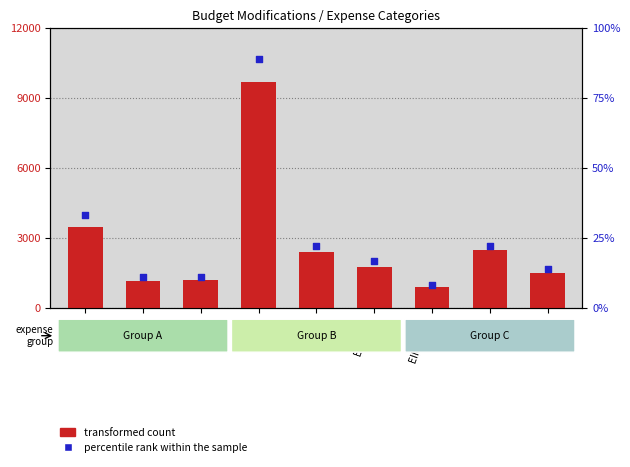

What is the total value across all series at EIM-2?

3533.3